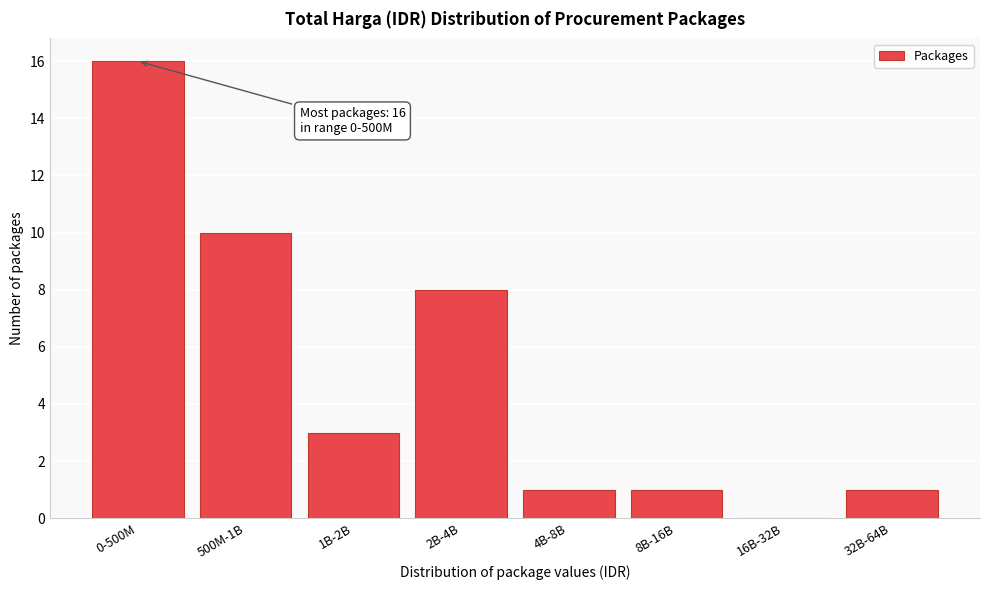

Reading left to right, transcribe all the data shown in this chart.

0-500M=16	500M-1B=10	1B-2B=3	2B-4B=8	4B-8B=1	8B-16B=1	16B-32B=0	32B-64B=1